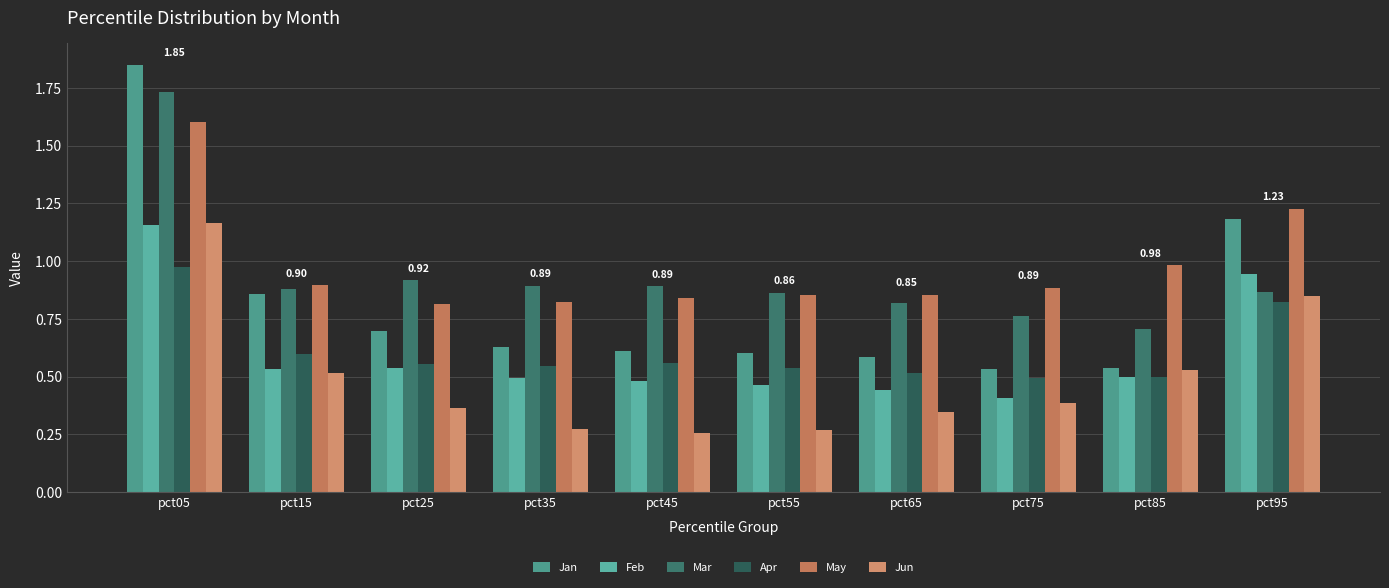

How many bars are there in total?

60